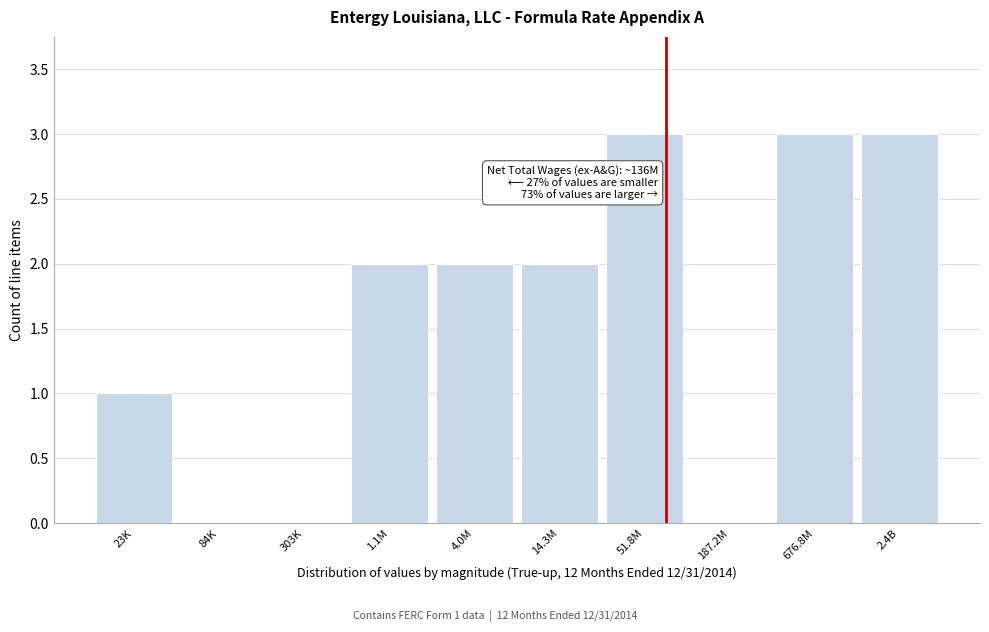

Reading left to right, transcribe all the data shown in this chart.

23K=1	84K=0	303K=0	1.1M=2	4.0M=2	14.3M=2	51.8M=3	187.2M=0	676.8M=3	2.4B=3